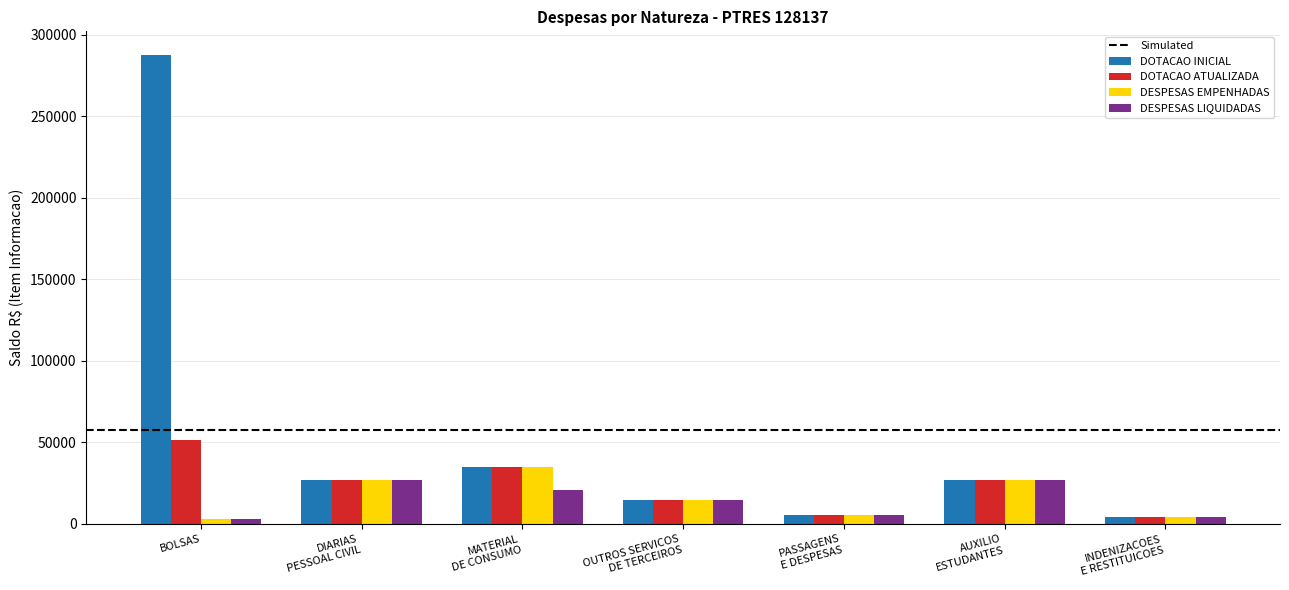

At which label does DESPESAS LIQUIDADAS first exceed 14453?

DIARIAS
PESSOAL CIVIL